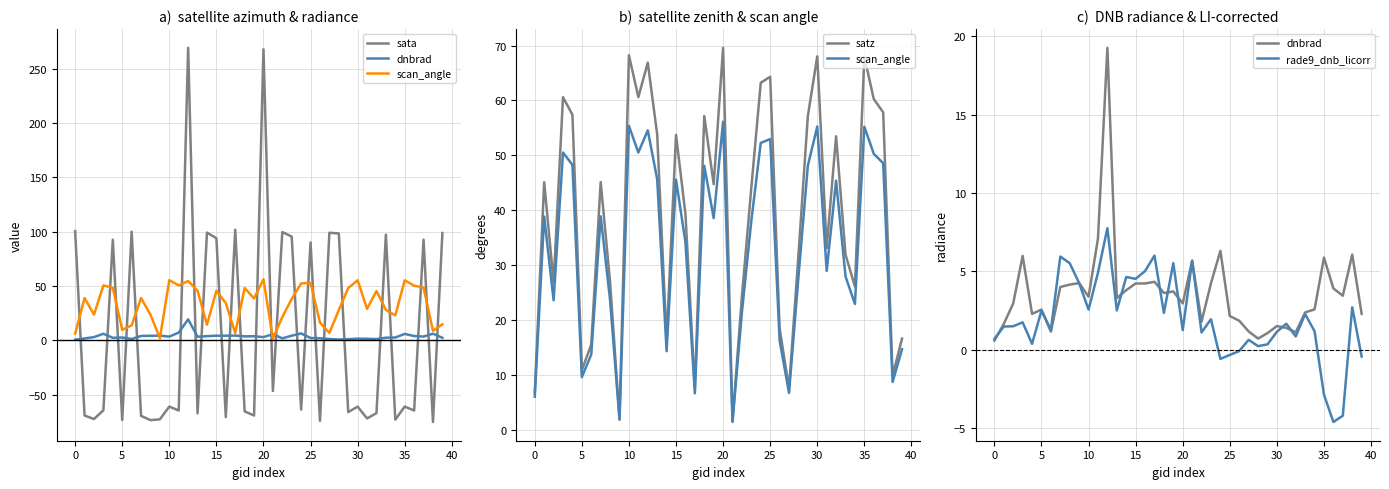

What is the label of the 29th point from the right?

11